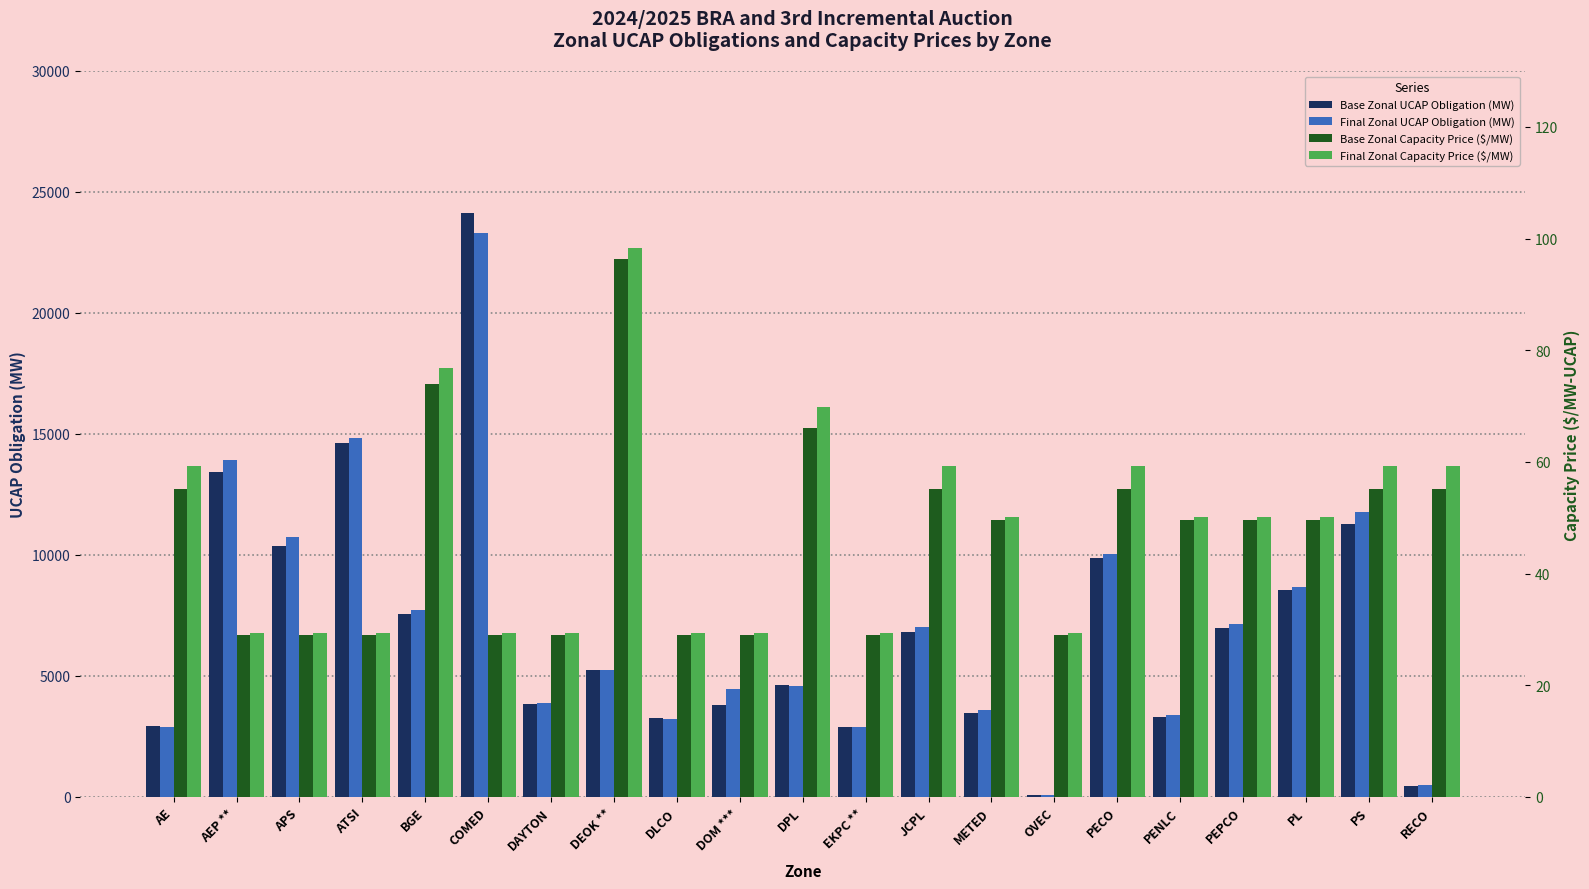

What position from the left is DEOK **?

8